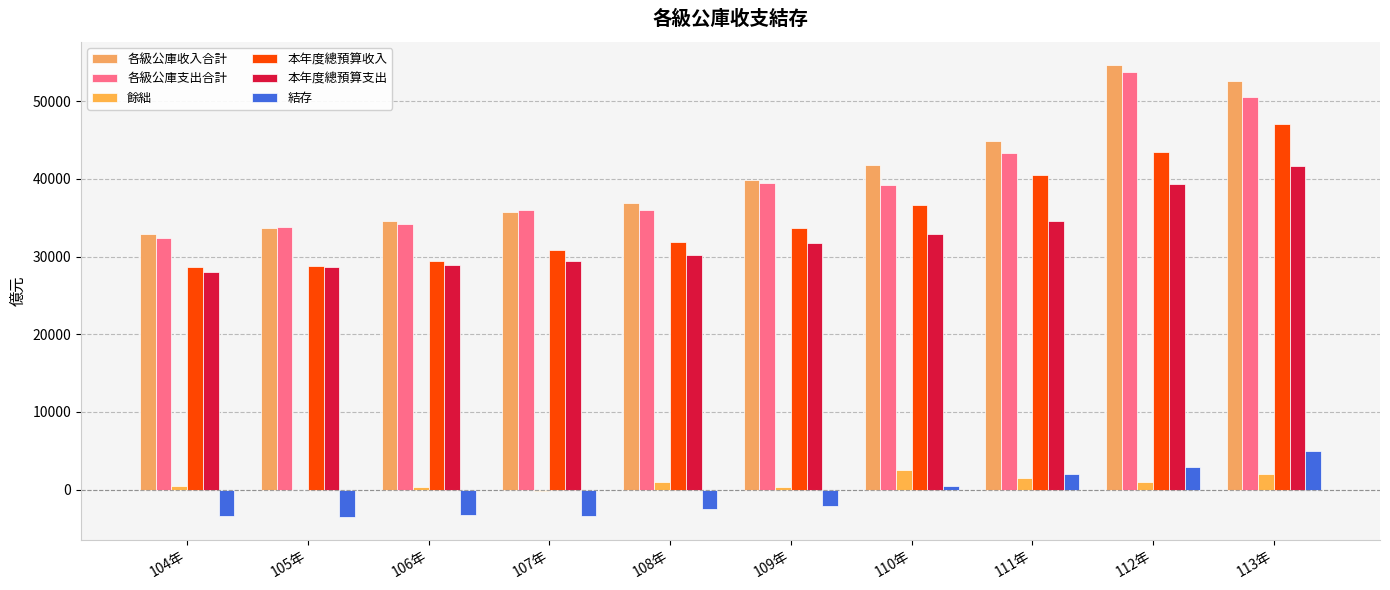

Is it true that 本年度總預算支出 equals 27983 at 104年?

True